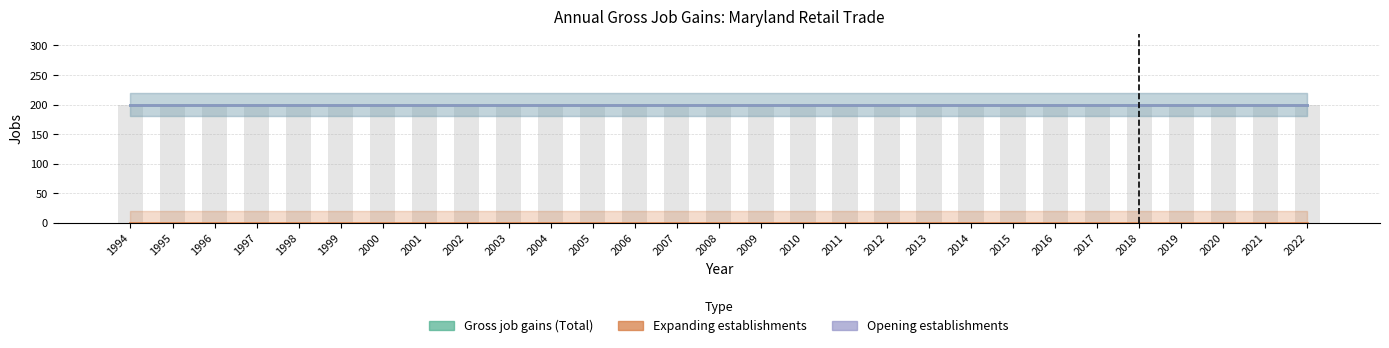

Which series changed the most between 2011 and 2016?

Gross job gains (Total)